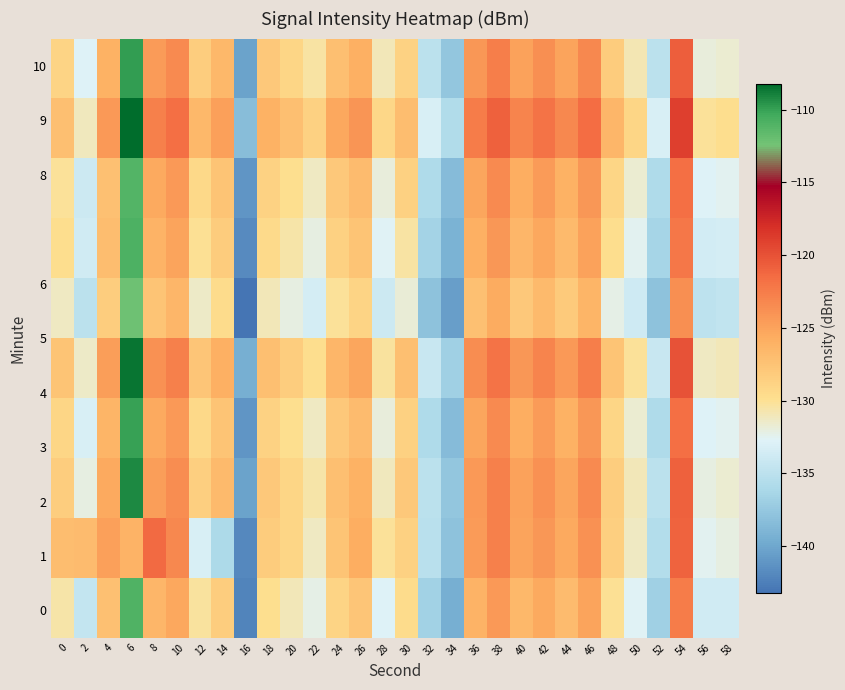

What is the total value across all series at 18?

-1285.3